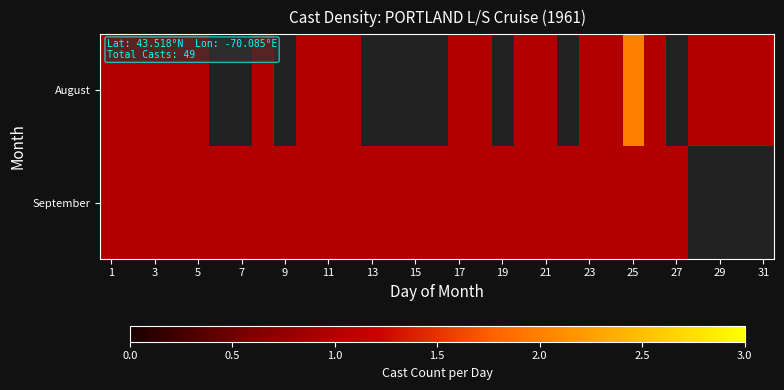

Which series has the largest range (max minus min)?

August